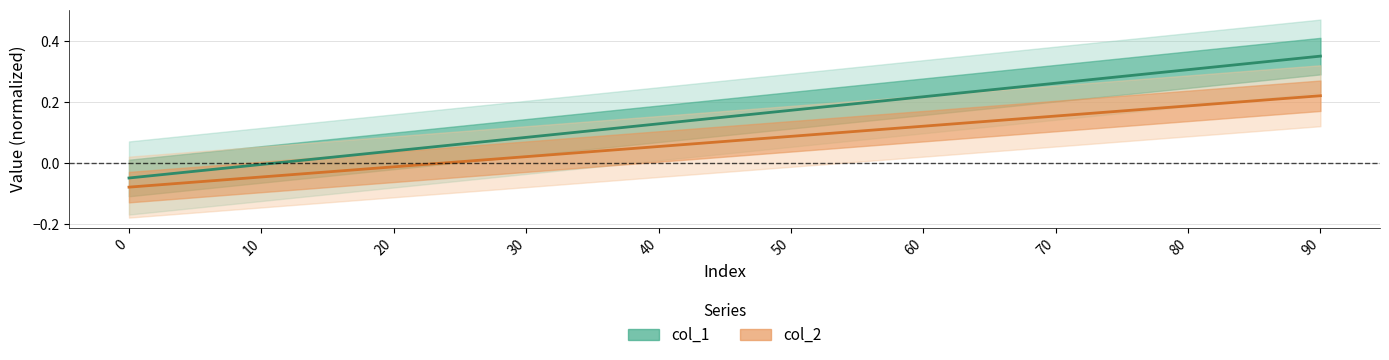

Reading left to right, what are all the values shown in this chart?

col_1: -0.1	-0.0	0.0	0.1	0.1	0.2	0.2	0.3	0.3	0.4
col_2: -0.1	-0.0	-0.0	0.0	0.1	0.1	0.1	0.2	0.2	0.2